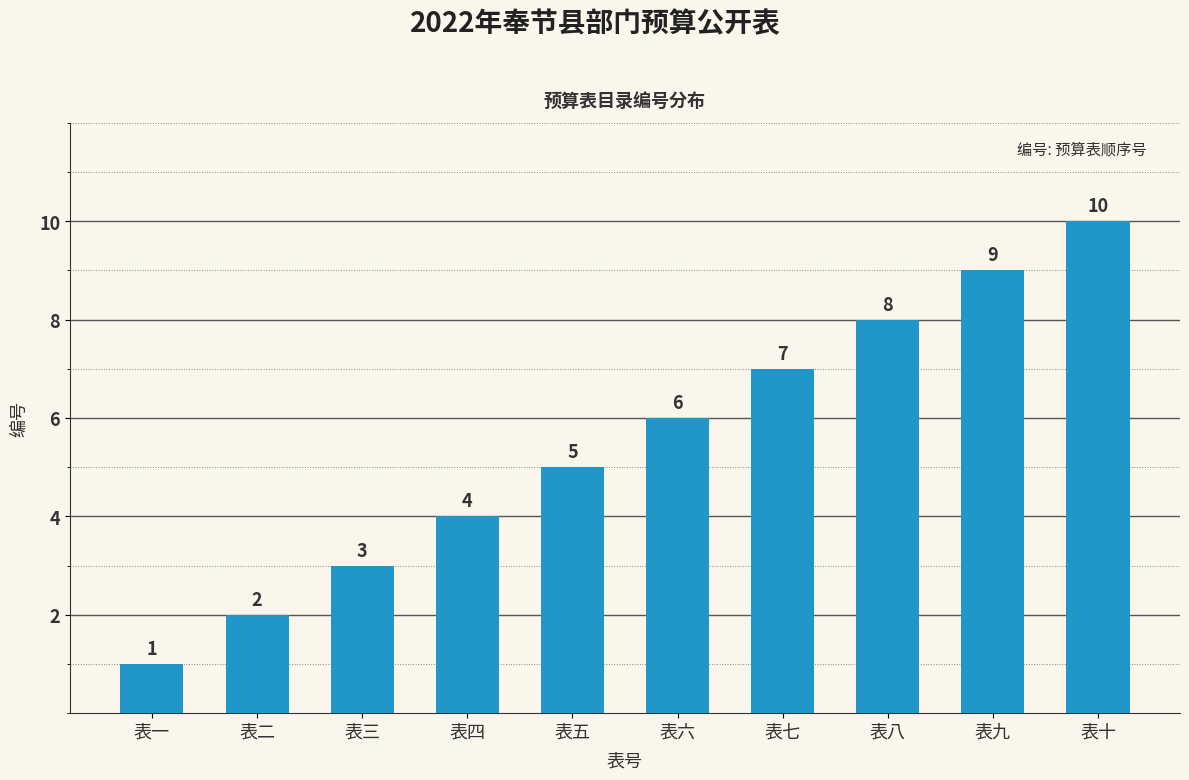

True or false: the data shows 8 at 表八.

True